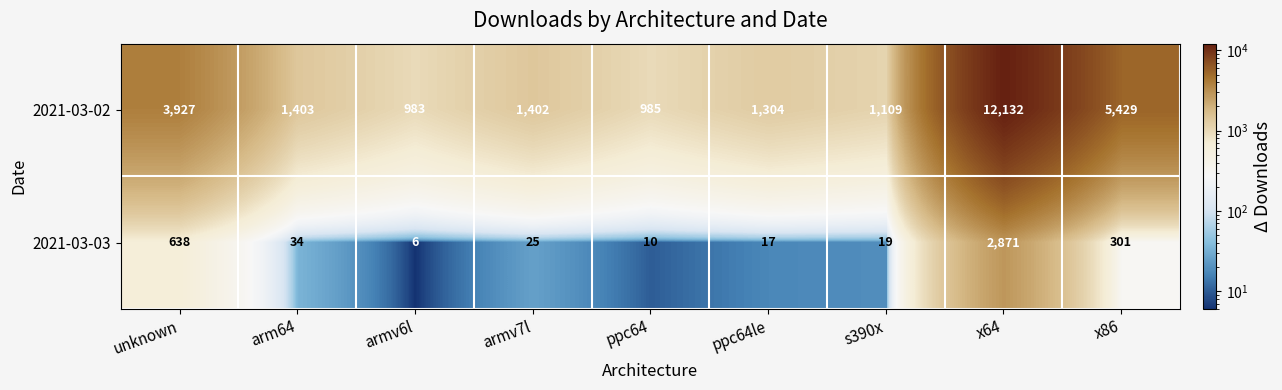

List the series in order of their overall mean, highest first.

2021-03-02, 2021-03-03